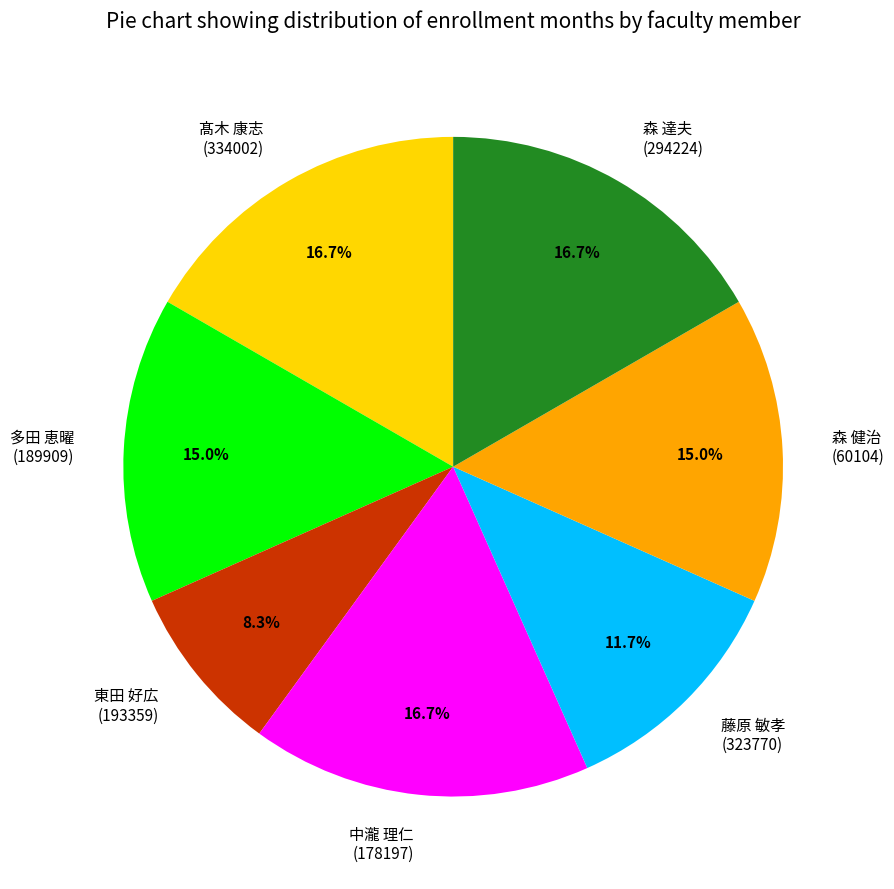

Does any single category account for the majority?

No